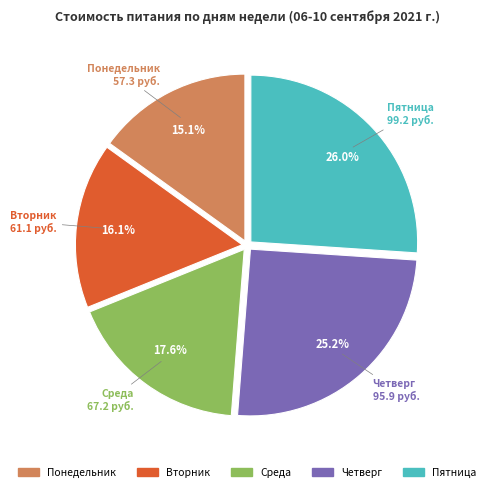

To the nearest percent, what is the average slice percentage?

20%